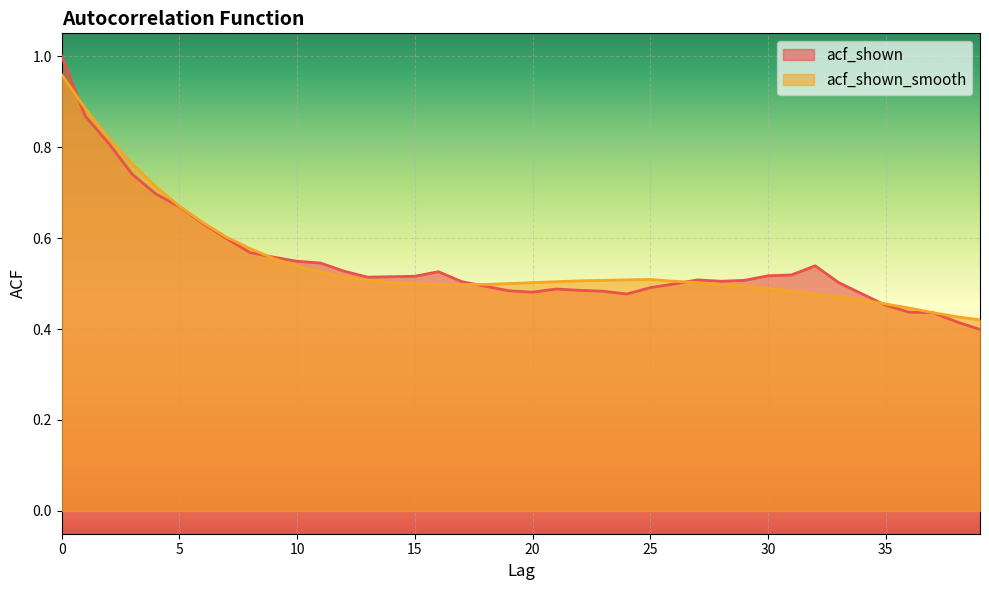

How many lines are shown in the chart?

2